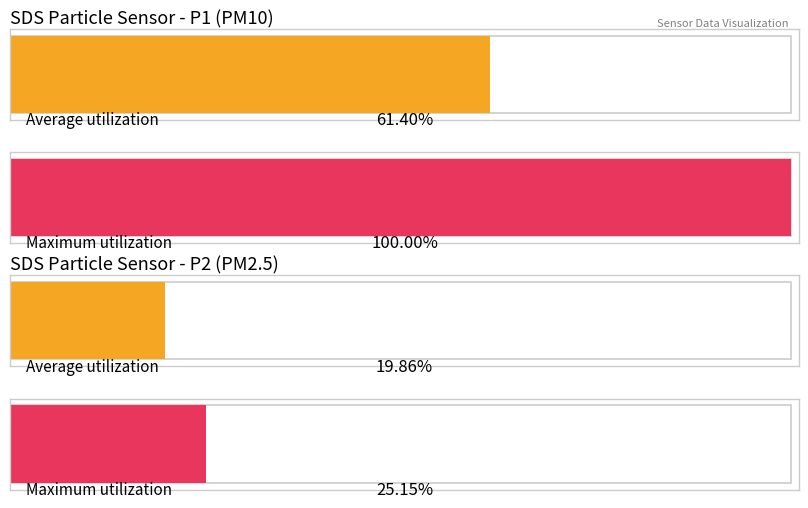

What are all the series names shown in the legend?

Average utilization, Maximum utilization